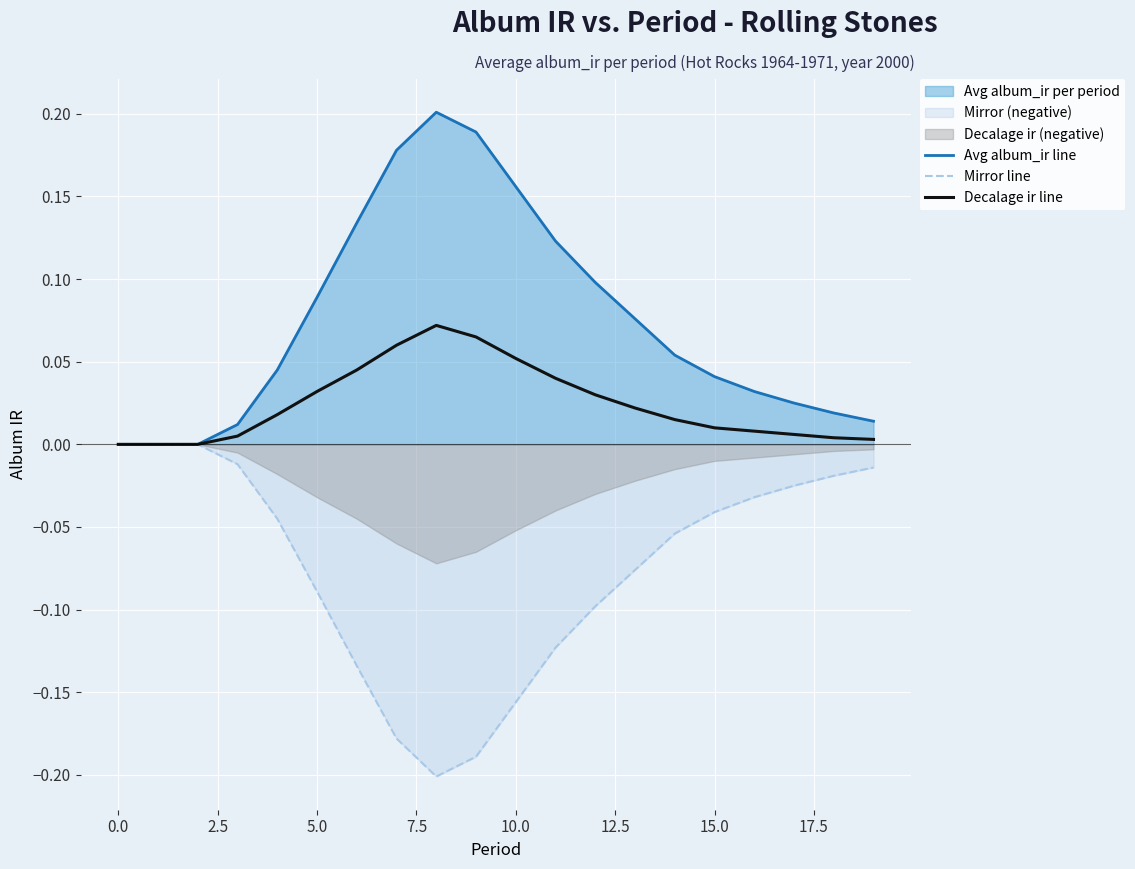

What is the difference between the maximum and minimum values in the Mirror line series?

0.2